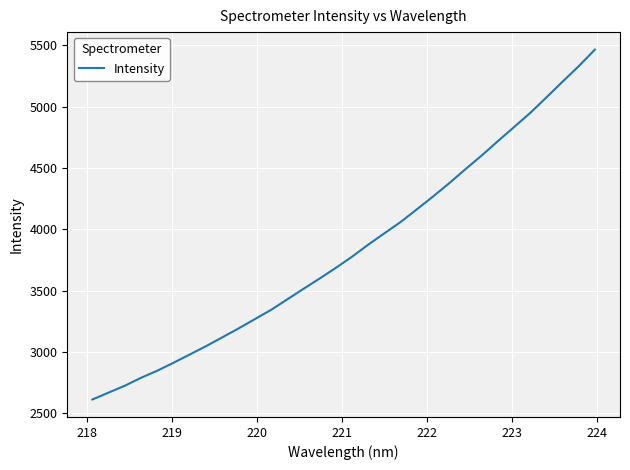

What is the difference between the maximum and minimum values?

2849.6